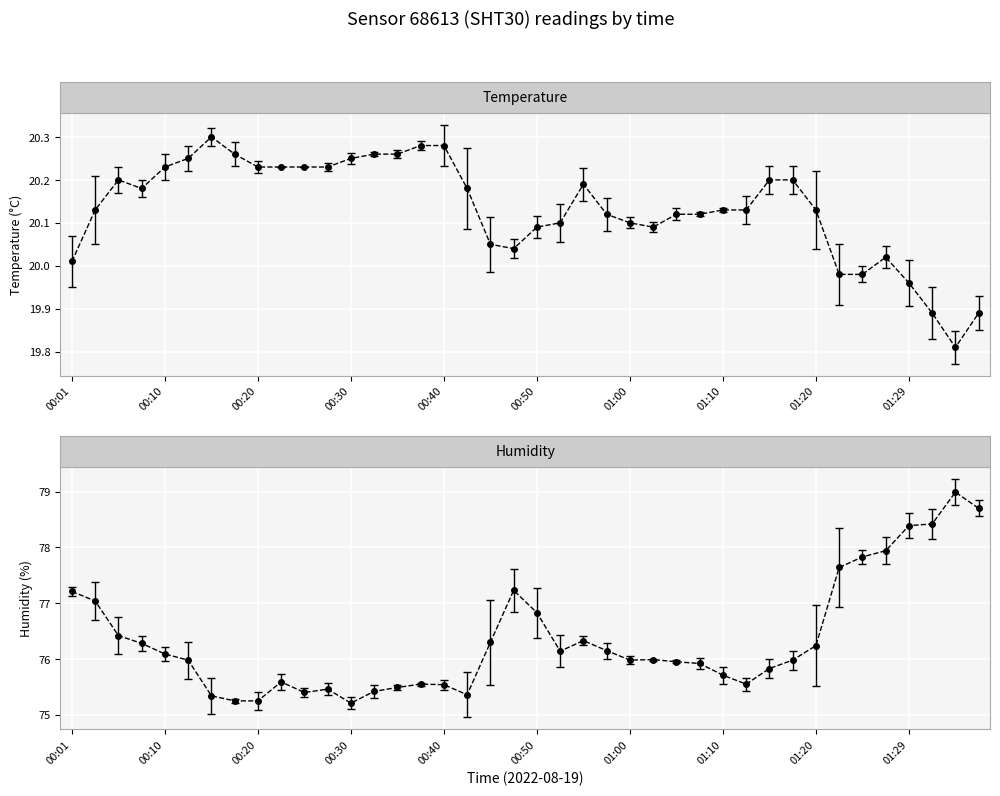

Reading left to right, transcribe all the data shown in this chart.

temperature: 00:01=20.0	00:03=20.1	00:06=20.2	00:08=20.2	00:10=20.2	00:13=20.2	00:15=20.3	00:18=20.3	00:20=20.2	00:23=20.2	00:25=20.2	00:27=20.2	00:30=20.2	00:32=20.3	00:35=20.3	00:37=20.3	00:40=20.3	00:42=20.2	00:45=20.1	00:47=20.0	00:50=20.1	00:52=20.1	00:55=20.2	00:57=20.1	01:00=20.1	01:02=20.1	01:05=20.1	01:07=20.1	01:10=20.1	01:12=20.1	01:15=20.2	01:17=20.2	01:20=20.1	01:22=20.0	01:24=20.0	01:27=20.0	01:29=20.0	01:32=19.9	01:34=19.8	01:37=19.9
humidity: 00:01=77.2	00:03=77.0	00:06=76.4	00:08=76.3	00:10=76.1	00:13=76.0	00:15=75.3	00:18=75.2	00:20=75.2	00:23=75.6	00:25=75.4	00:27=75.5	00:30=75.2	00:32=75.4	00:35=75.5	00:37=75.5	00:40=75.5	00:42=75.4	00:45=76.3	00:47=77.2	00:50=76.8	00:52=76.1	00:55=76.3	00:57=76.2	01:00=76.0	01:02=76.0	01:05=76.0	01:07=75.9	01:10=75.7	01:12=75.5	01:15=75.8	01:17=76.0	01:20=76.2	01:22=77.6	01:24=77.8	01:27=77.9	01:29=78.4	01:32=78.4	01:34=79.0	01:37=78.7